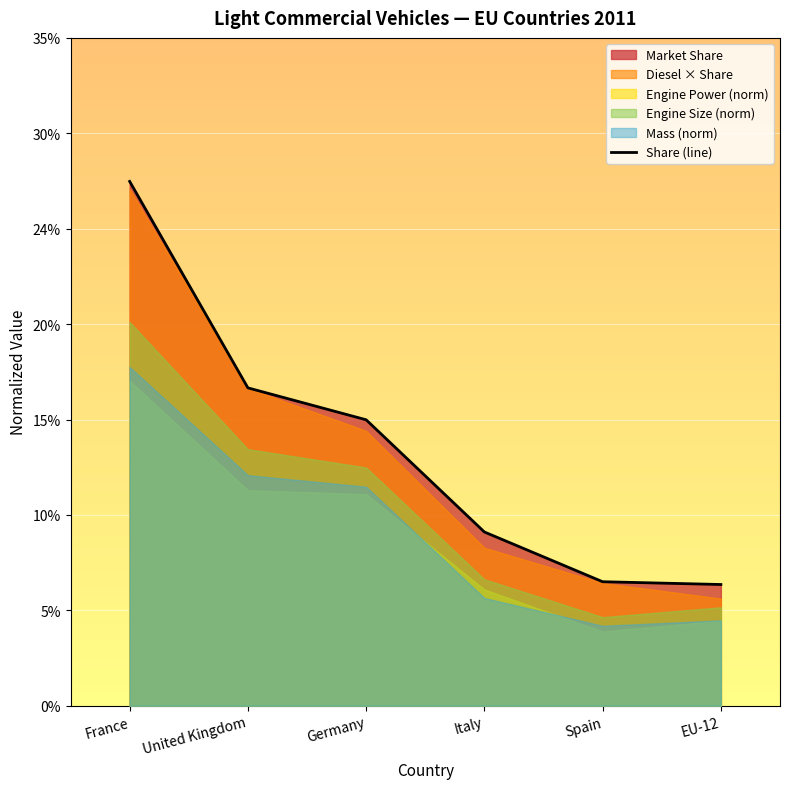

How many categories are shown in the chart?

6